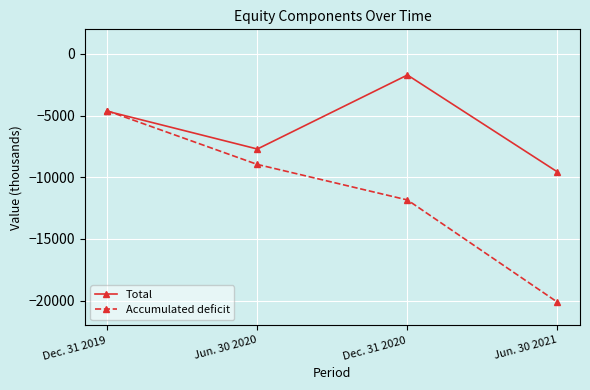

Rank the series by their average value, from lowest to highest.

Accumulated deficit, Total